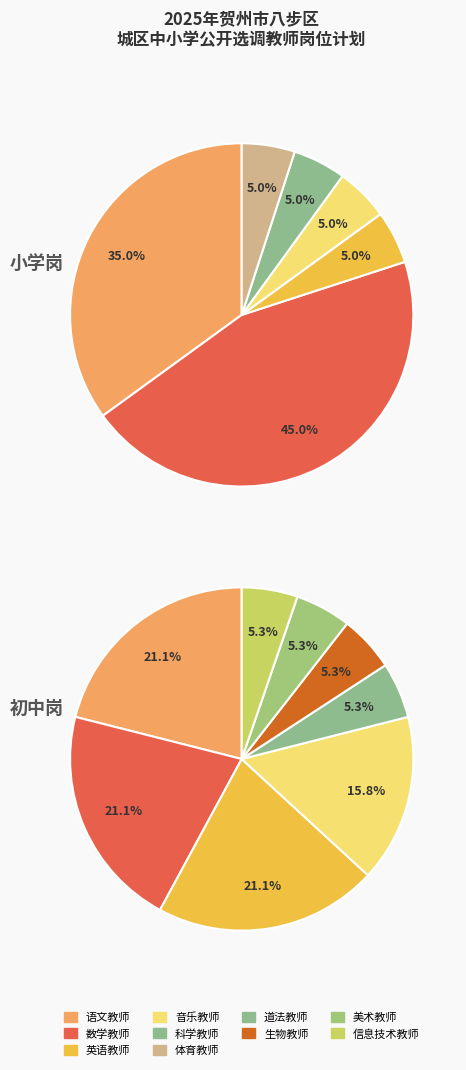

Is there any slice that represents more than half of the pie?

No